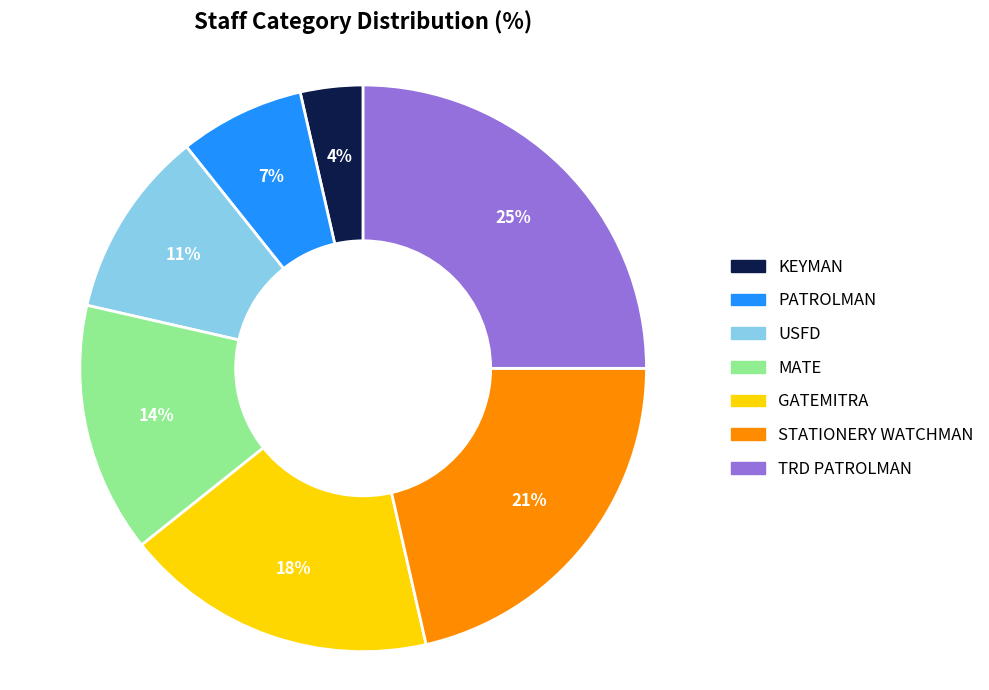

Rank the categories by value from lowest to highest.

KEYMAN, PATROLMAN, USFD, MATE, GATEMITRA, STATIONERY WATCHMAN, TRD PATROLMAN